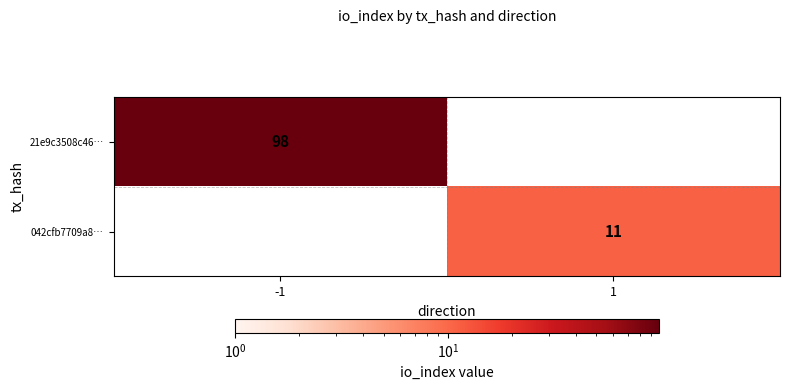

Is it true that 21e9c3508c46… equals 98 at -1?

True